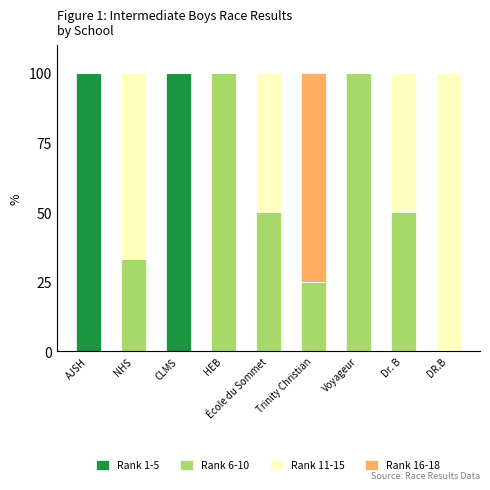

What are all the series names shown in the legend?

Rank 1-5, Rank 6-10, Rank 11-15, Rank 16-18